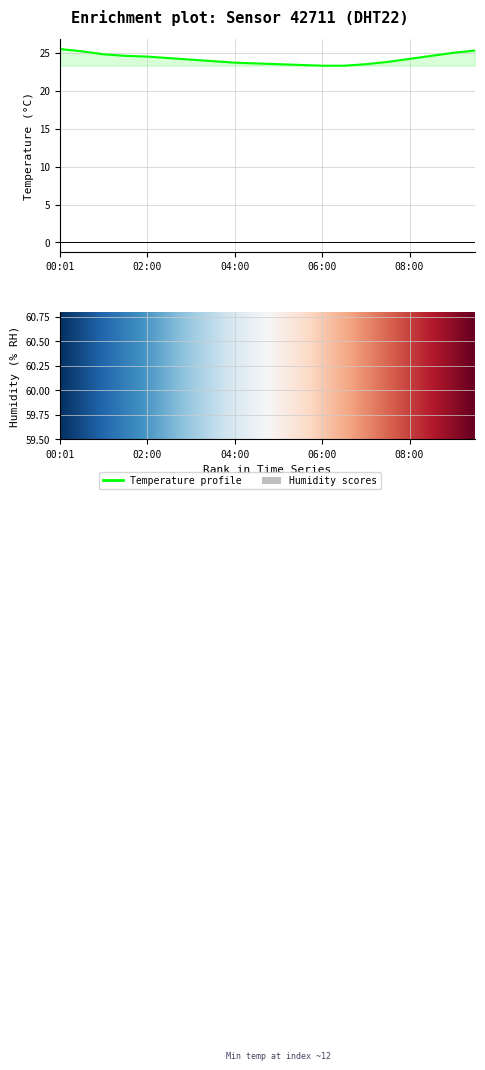

What is the value of the humidity point at the 13th from the left?

59.1